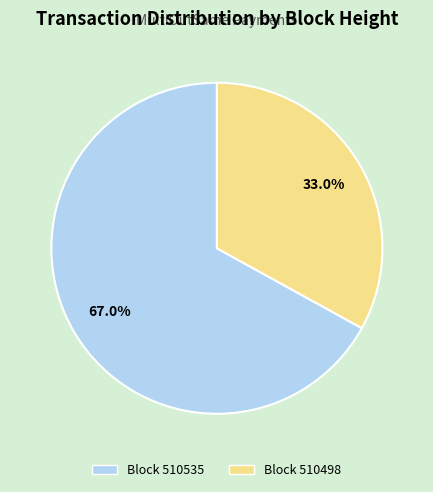

How many slices are in this pie chart?

2